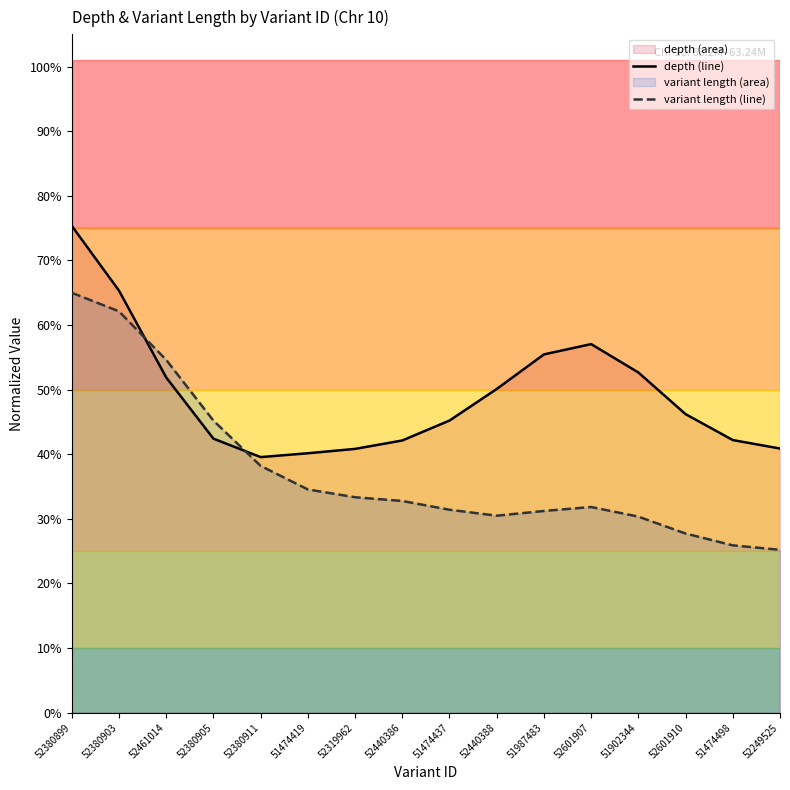

What is the difference between the depth (line) values at 52249525 and 52601907?

0.2